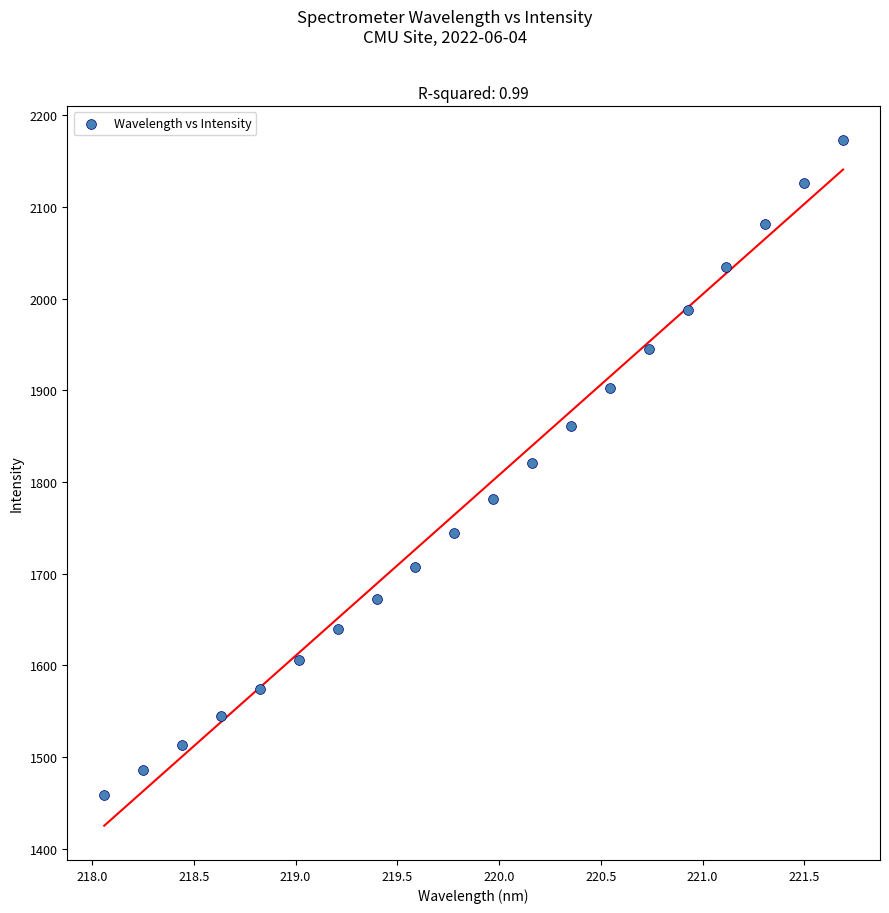

What is the range of X values (max minus min)?

3.6